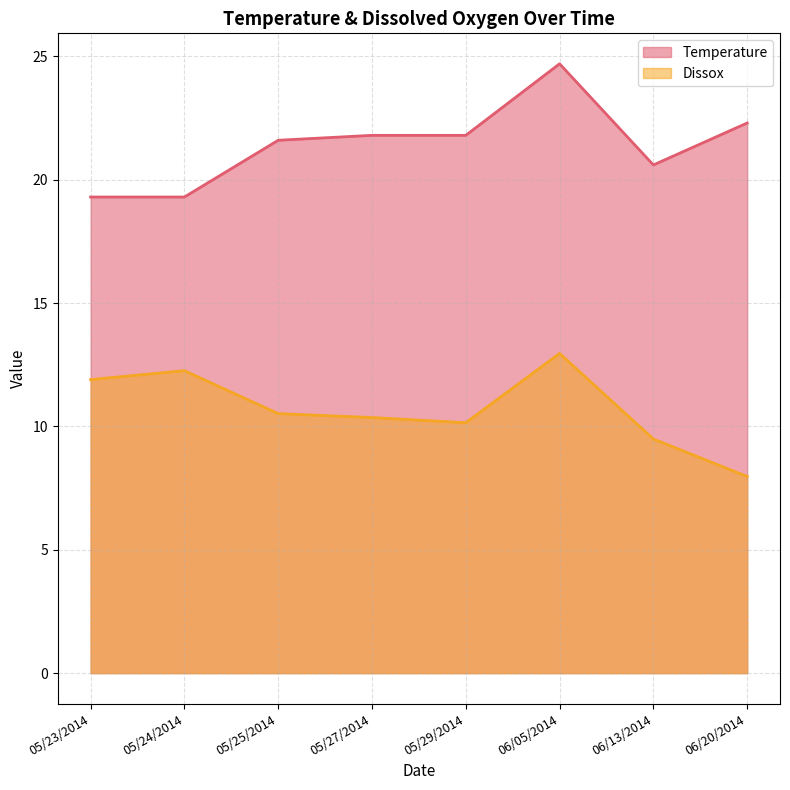

At which category does Dissox reach its first local peak?

05/24/2014